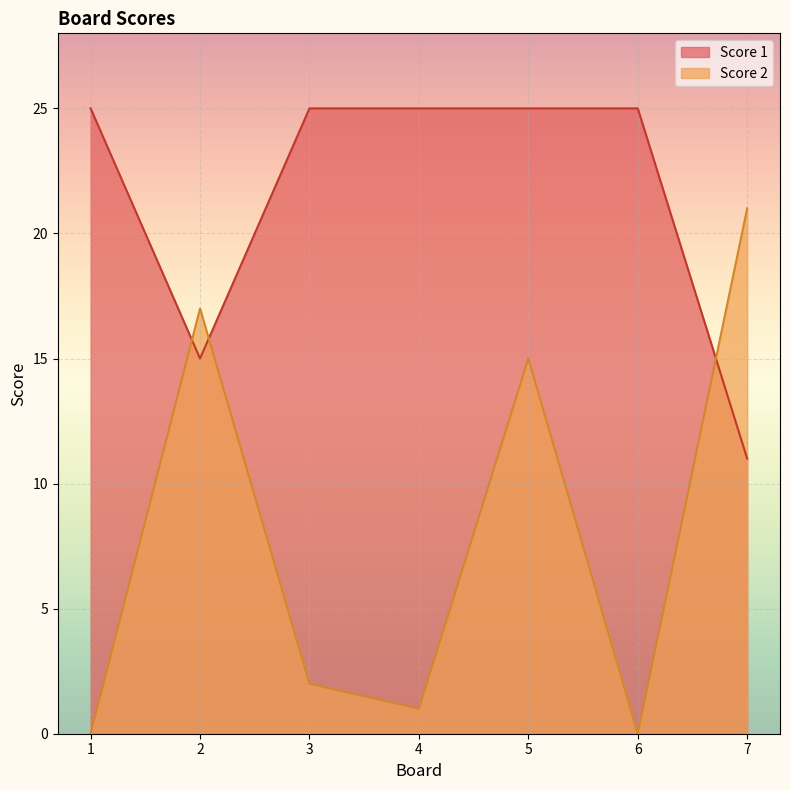

At which category does the chart reach its minimum across all series?

1